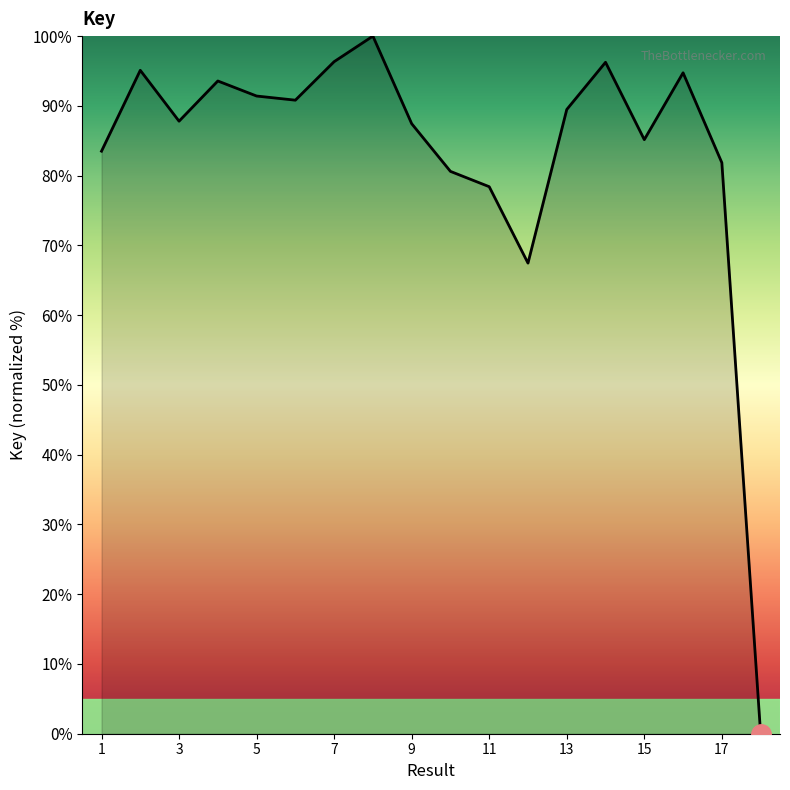

What is the difference between the maximum and minimum values?

100.0